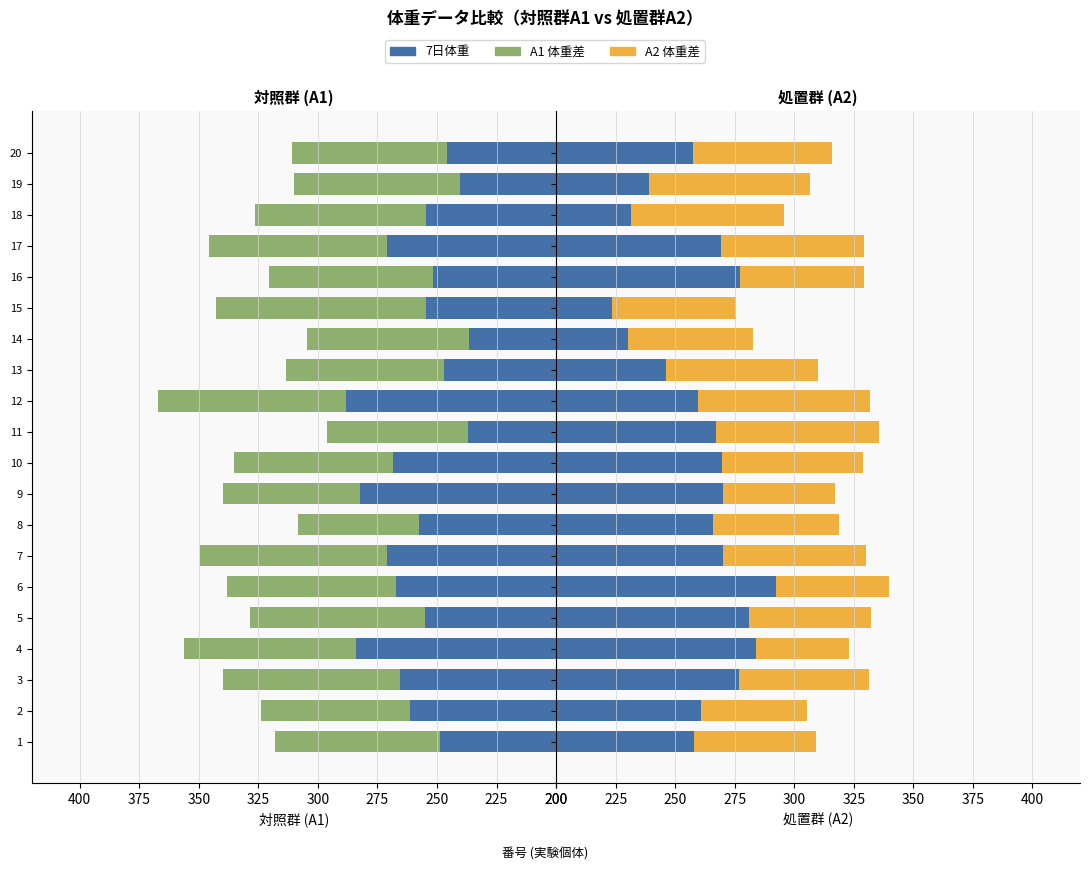

At 1, list the series in order from smallest to largest.

体重差 (A2差), 体重差 (A1差), 7日体重 (A1), 7日体重 (A2)